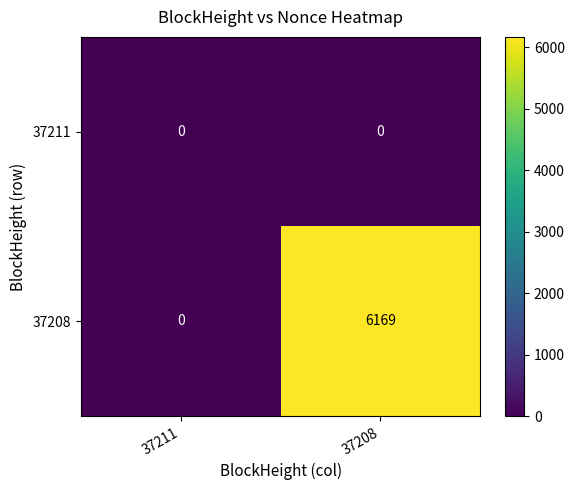

Which series has the largest total across all categories?

37208